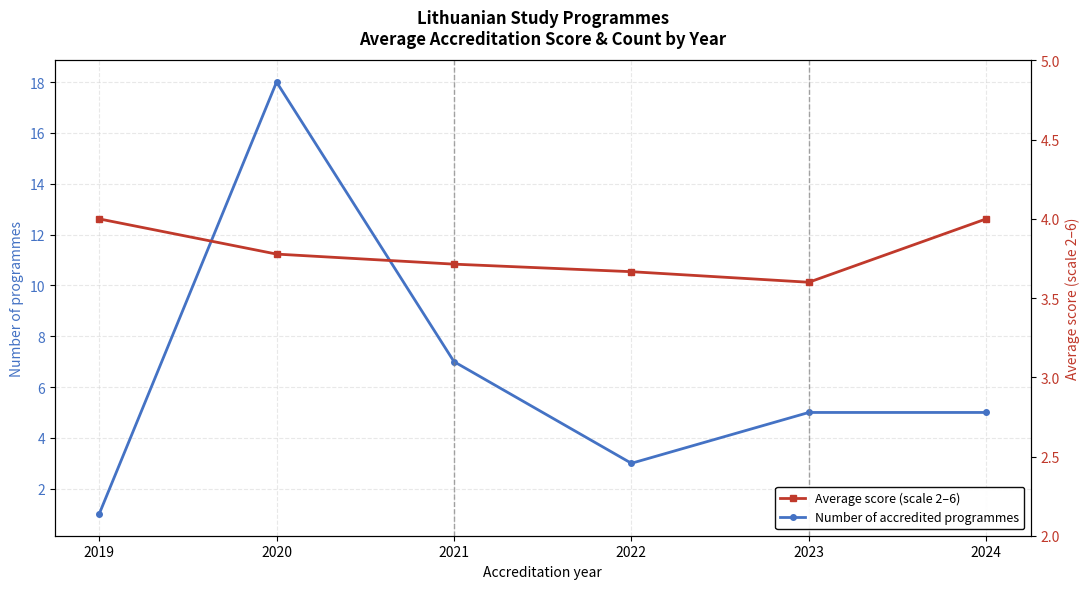

What is the smallest value displayed?

1.0